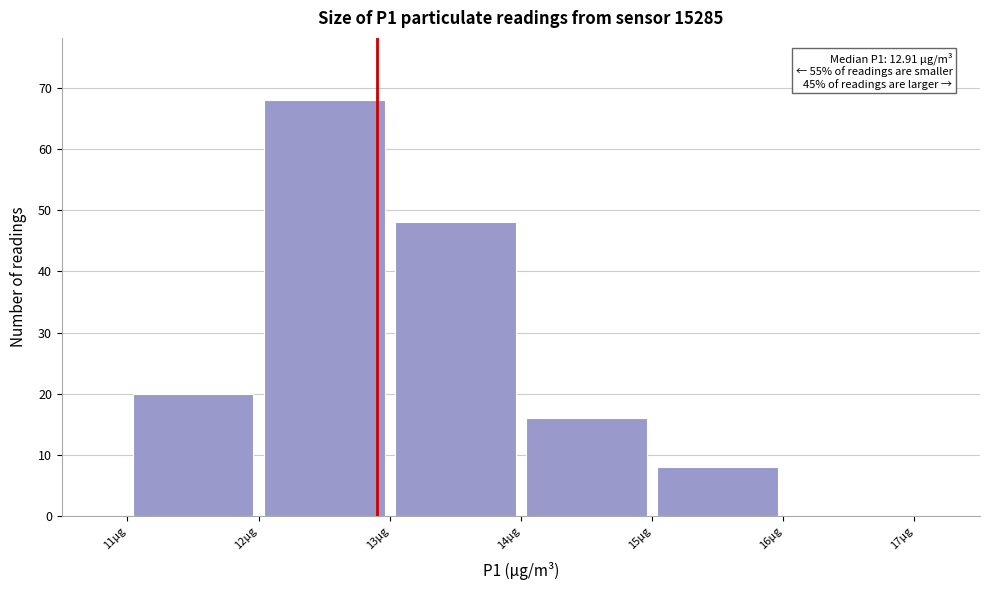

Over which range of the x-axis is the bar tallest?

12 to 13